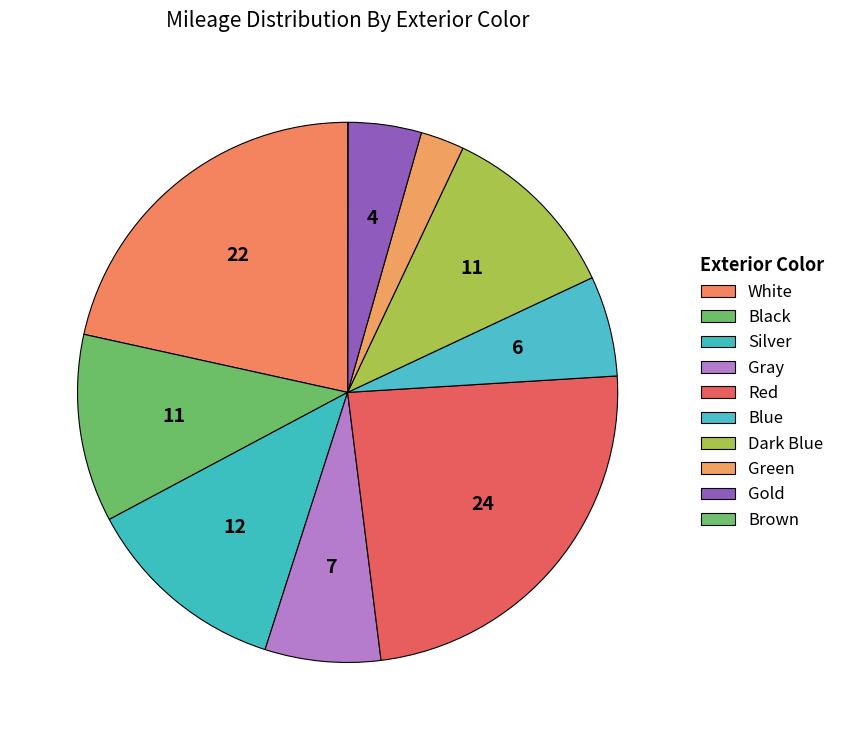

Combined, do Gold and Gray account for over 50%?

No